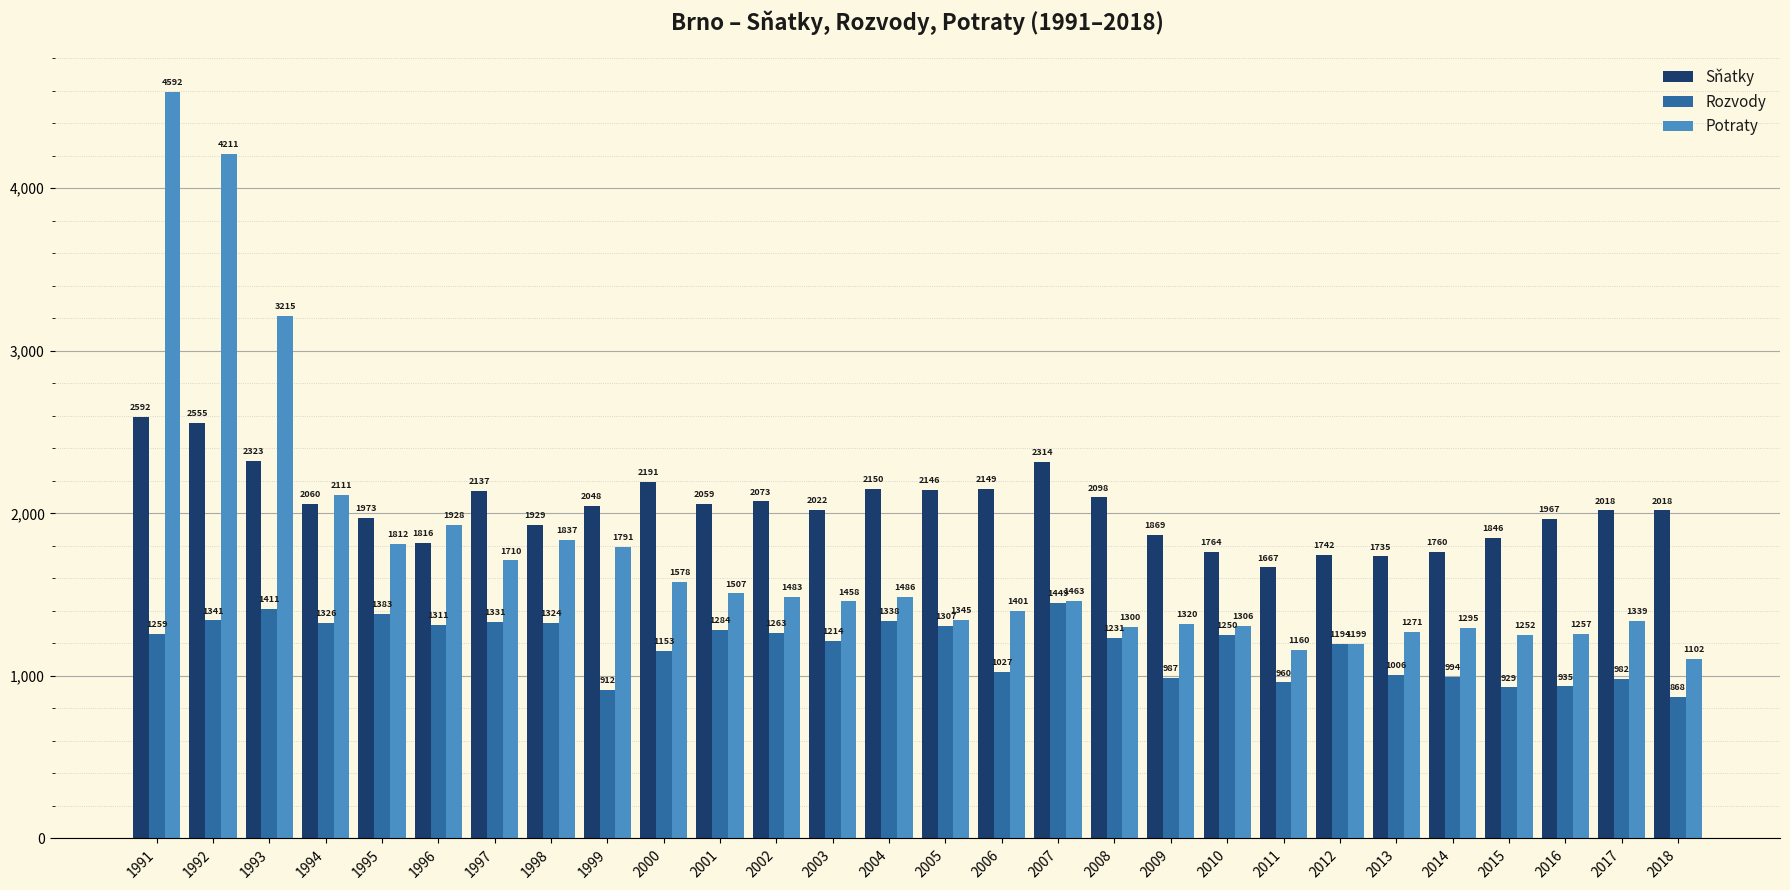

At 2009, list the series in order from largest to smallest.

Sňatky, Potraty, Rozvody